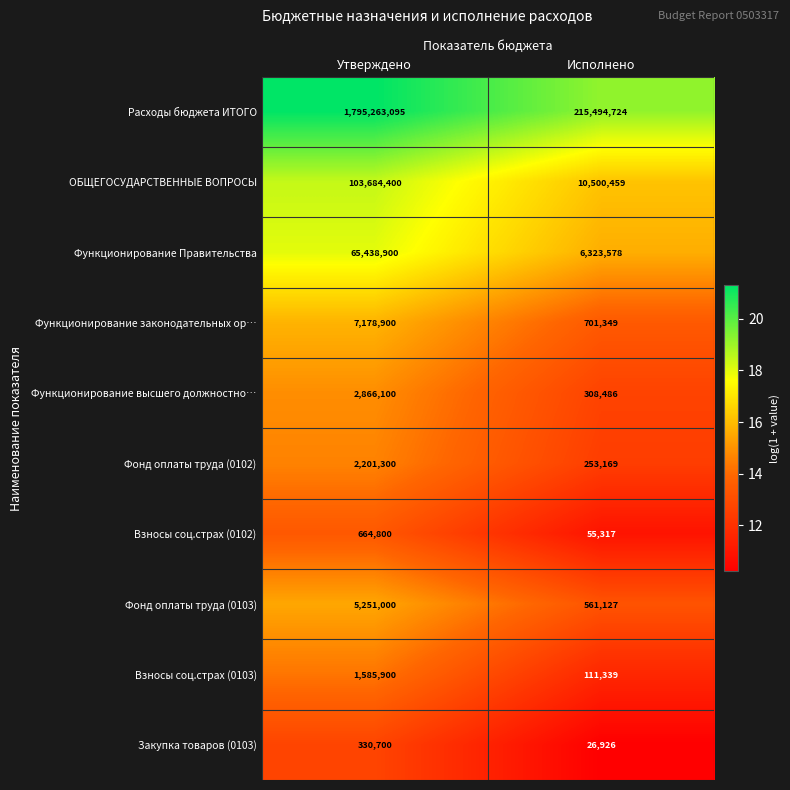

List the series in order of their peak value, lowest first.

Закупка товаров (0103), Взносы соц.страх (0102), Взносы соц.страх (0103), Фонд оплаты труда (0102), Функционирование высшего должностно…, Фонд оплаты труда (0103), Функционирование законодательных ор…, Функционирование Правительства, ОБЩЕГОСУДАРСТВЕННЫЕ ВОПРОСЫ, Расходы бюджета ИТОГО